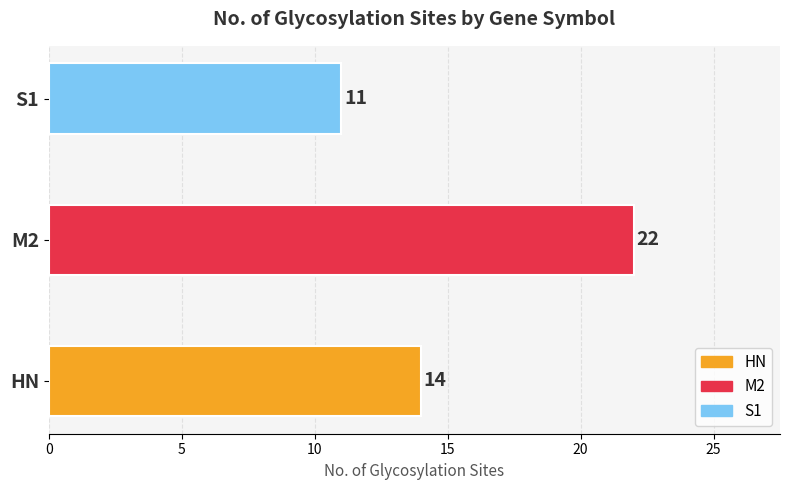

What is the greatest value displayed?

22